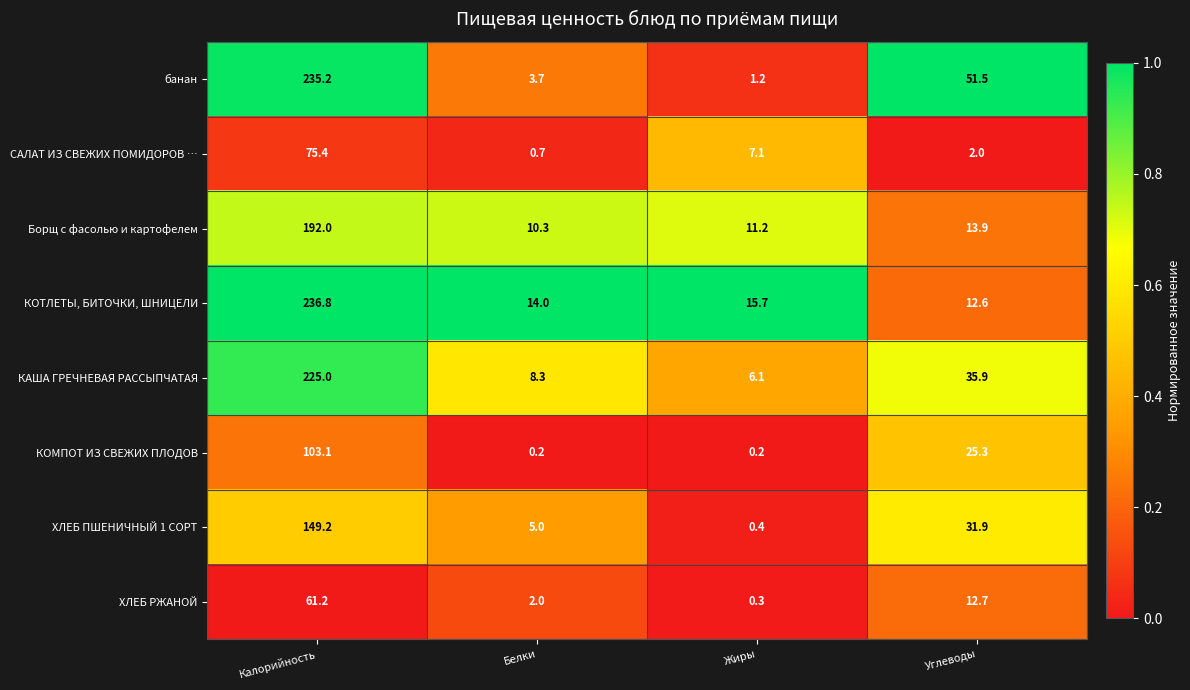

At which label is КОМПОТ ИЗ СВЕЖИХ ПЛОДОВ closest to 51?

Углеводы